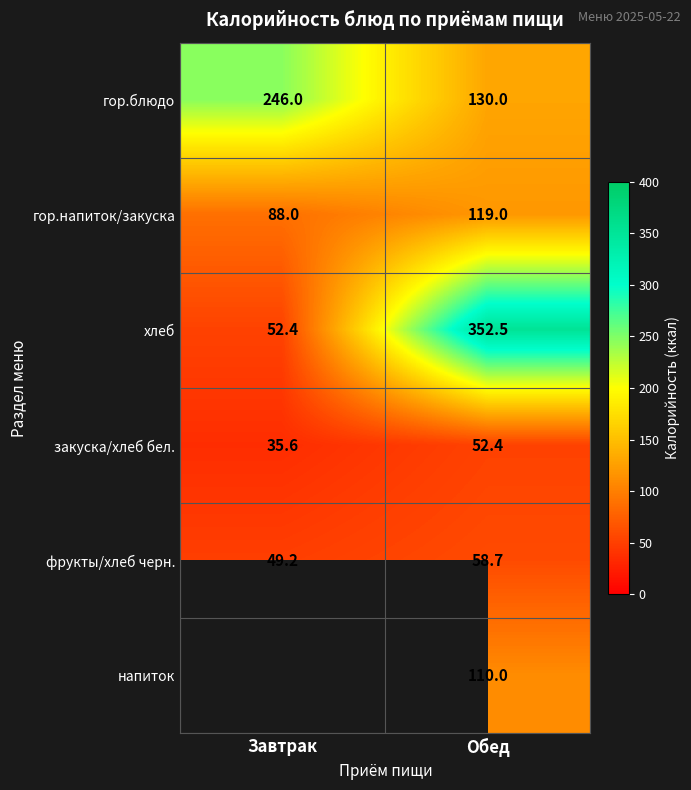

What is the spread (max minus min) of values at Обед?

300.1